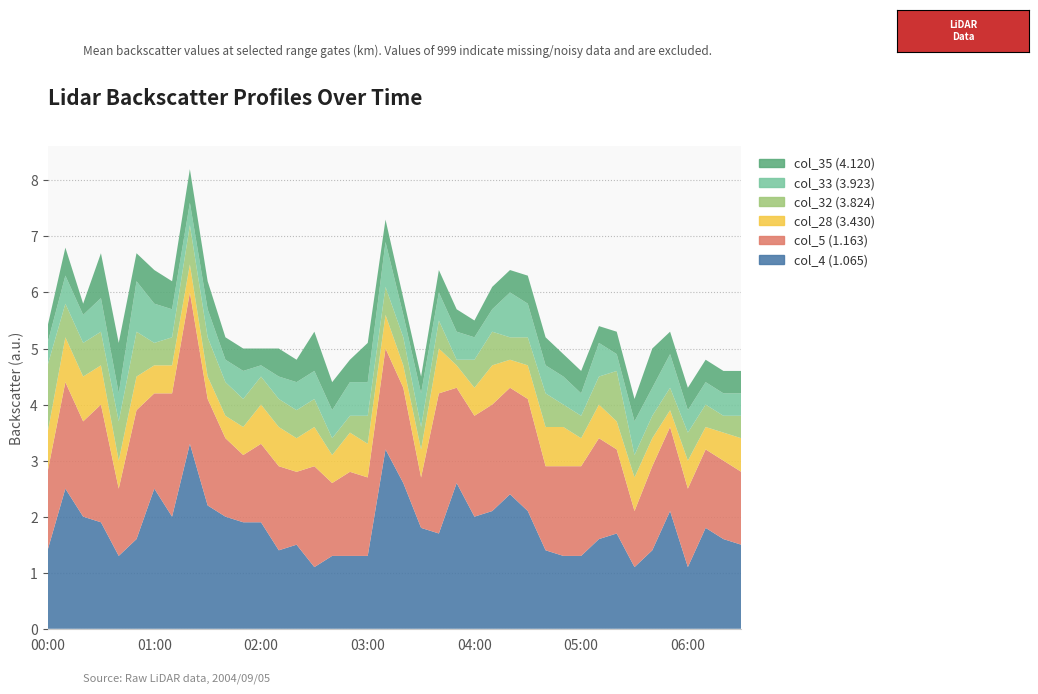

Reading left to right, what are all the values shown in this chart?

col_4 (1.065): 1.4	2.5	2.0	1.9	1.3	1.6	2.5	2.0	3.3	2.2	2.0	1.9	1.9	1.4	1.5	1.1	1.3	1.3	1.3	3.2	2.6	1.8	1.7	2.6	2.0	2.1	2.4	2.1	1.4	1.3	1.3	1.6	1.7	1.1	1.4	2.1	1.1	1.8	1.6	1.5
col_5 (1.163): 1.4	1.9	1.7	2.1	1.2	2.3	1.7	2.2	2.7	1.9	1.4	1.2	1.4	1.5	1.3	1.8	1.3	1.5	1.4	1.8	1.7	0.9	2.5	1.7	1.8	1.9	1.9	2.0	1.5	1.6	1.6	1.8	1.5	1.0	1.5	1.5	1.4	1.4	1.4	1.3
col_28 (3.430): 0.7	0.8	0.8	0.7	0.5	0.6	0.5	0.5	0.5	0.4	0.4	0.5	0.7	0.7	0.6	0.7	0.5	0.7	0.6	0.6	0.4	0.5	0.8	0.4	0.5	0.7	0.5	0.6	0.7	0.7	0.5	0.6	0.5	0.6	0.5	0.3	0.5	0.4	0.5	0.6
col_32 (3.824): 1.2	0.6	0.6	0.6	0.7	0.8	0.4	0.5	0.7	0.7	0.6	0.5	0.5	0.5	0.5	0.5	0.3	0.3	0.5	0.5	0.5	0.4	0.5	0.1	0.5	0.6	0.4	0.5	0.6	0.4	0.4	0.5	0.9	0.4	0.4	0.4	0.5	0.4	0.3	0.4
col_33 (3.923): 0.4	0.5	0.5	0.6	0.5	0.9	0.7	0.5	0.4	0.5	0.4	0.5	0.2	0.4	0.5	0.5	0.5	0.6	0.6	0.8	0.4	0.6	0.5	0.5	0.4	0.4	0.8	0.6	0.5	0.5	0.4	0.6	0.3	0.6	0.5	0.6	0.4	0.4	0.4	0.4
col_35 (4.120): 0.3	0.5	0.2	0.8	0.9	0.5	0.6	0.5	0.6	0.5	0.4	0.4	0.3	0.5	0.4	0.7	0.5	0.4	0.7	0.4	0.3	0.3	0.4	0.4	0.3	0.4	0.4	0.5	0.5	0.4	0.4	0.3	0.4	0.4	0.7	0.4	0.4	0.4	0.4	0.4